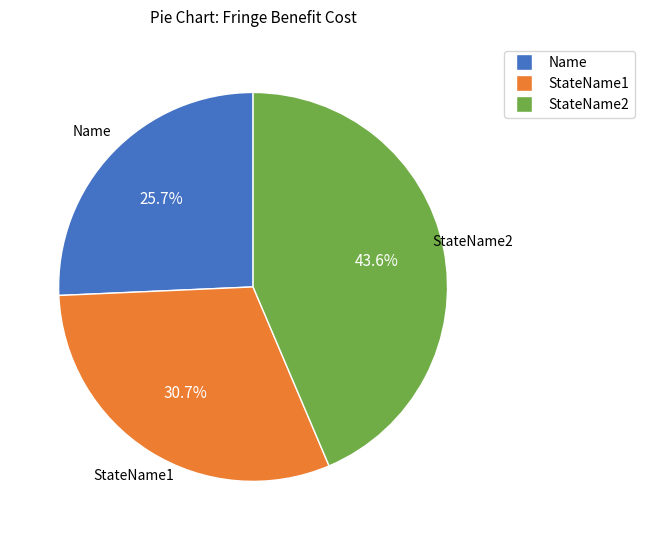

What portion of the pie excludes Name?

74.3%